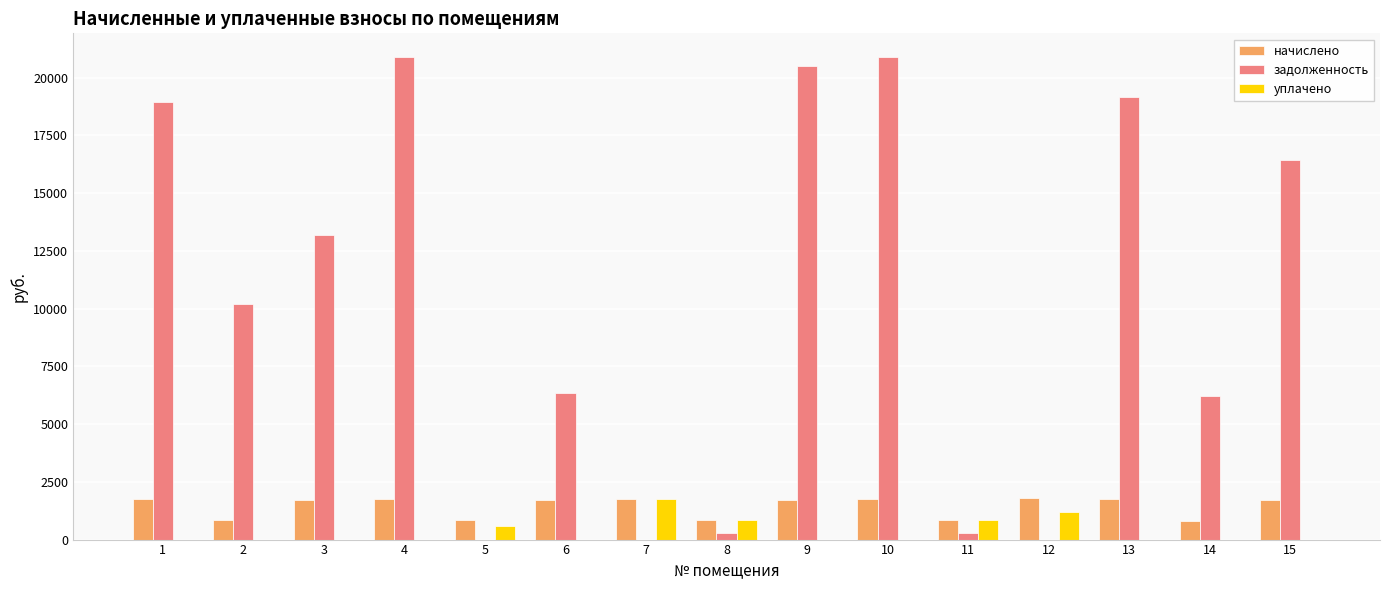

What is the maximum value shown in the chart?

20870.4